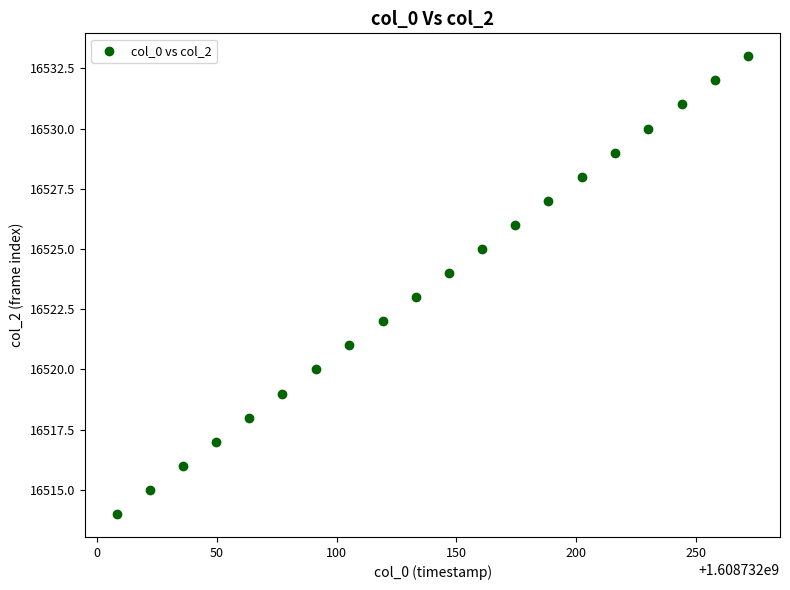

What is the range of Y values (max minus min)?

19